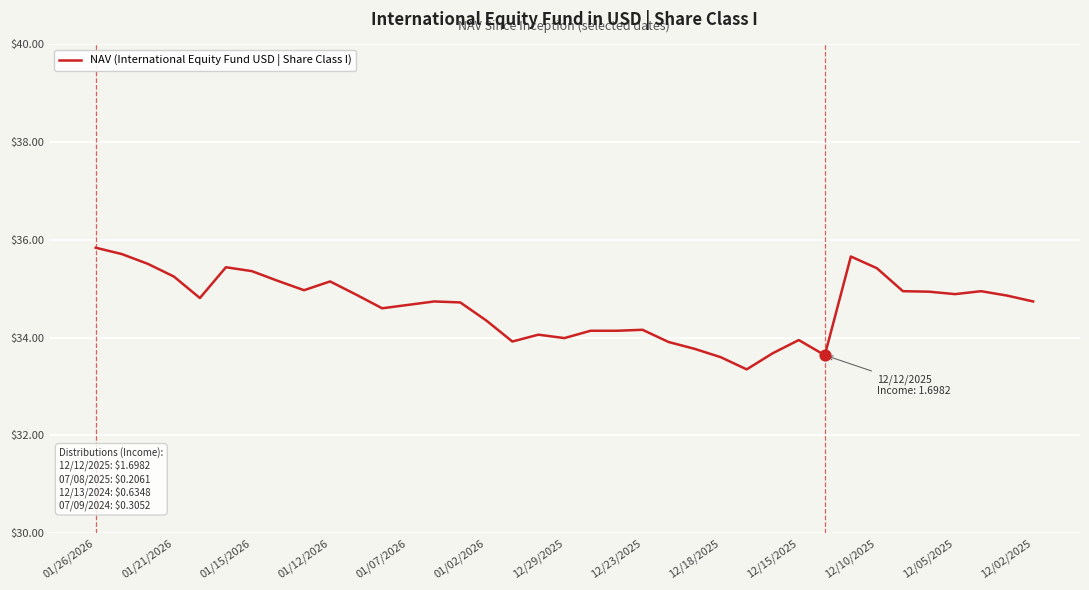

What is the maximum value shown in the chart?

35.8